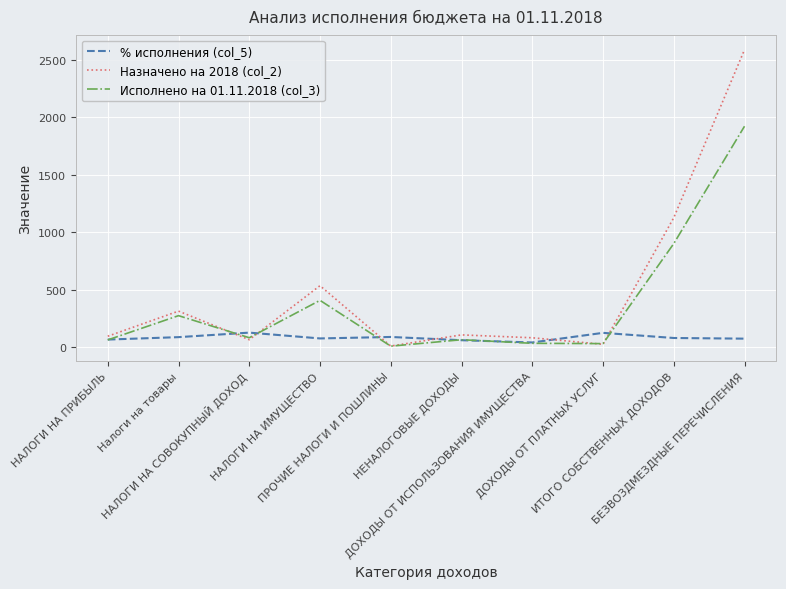

What is the greatest value displayed?

2587.5